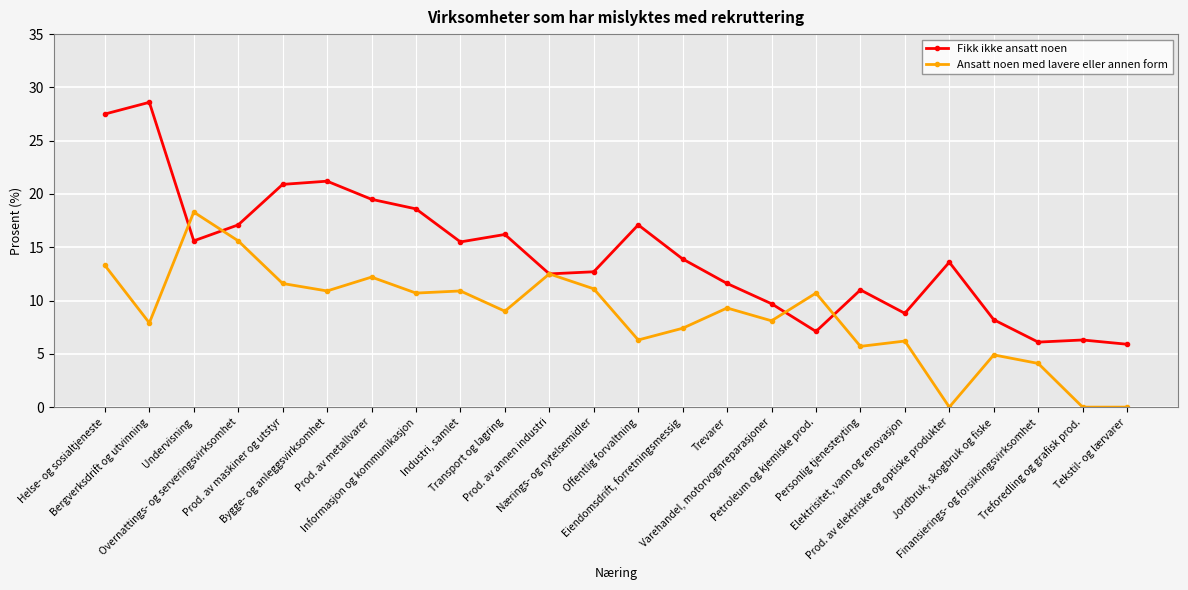

List the series in order of their peak value, lowest first.

Ansatt noen med lavere eller annen form, Fikk ikke ansatt noen